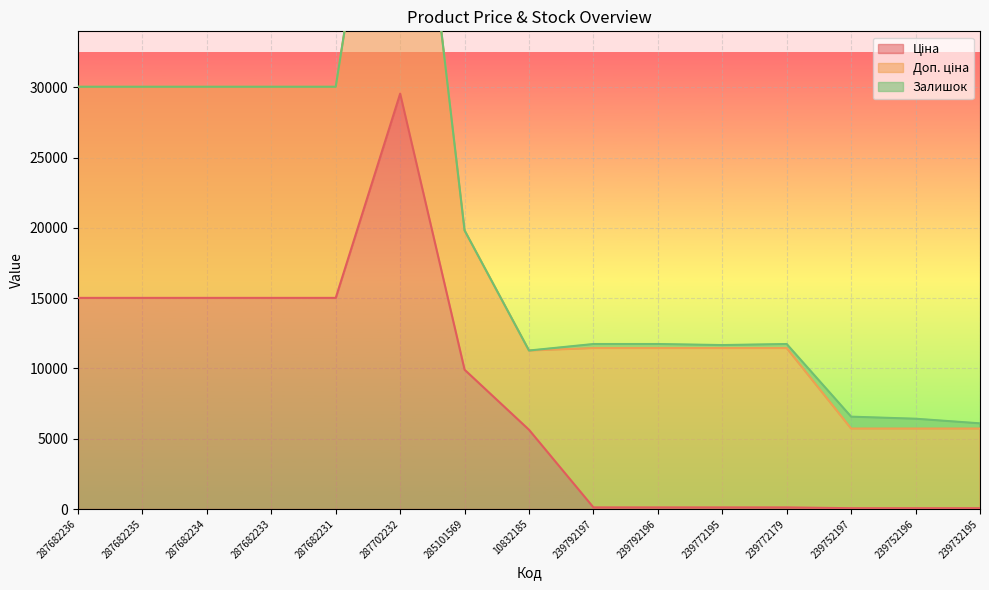

What is the label of the 5th point from the left?

287682231